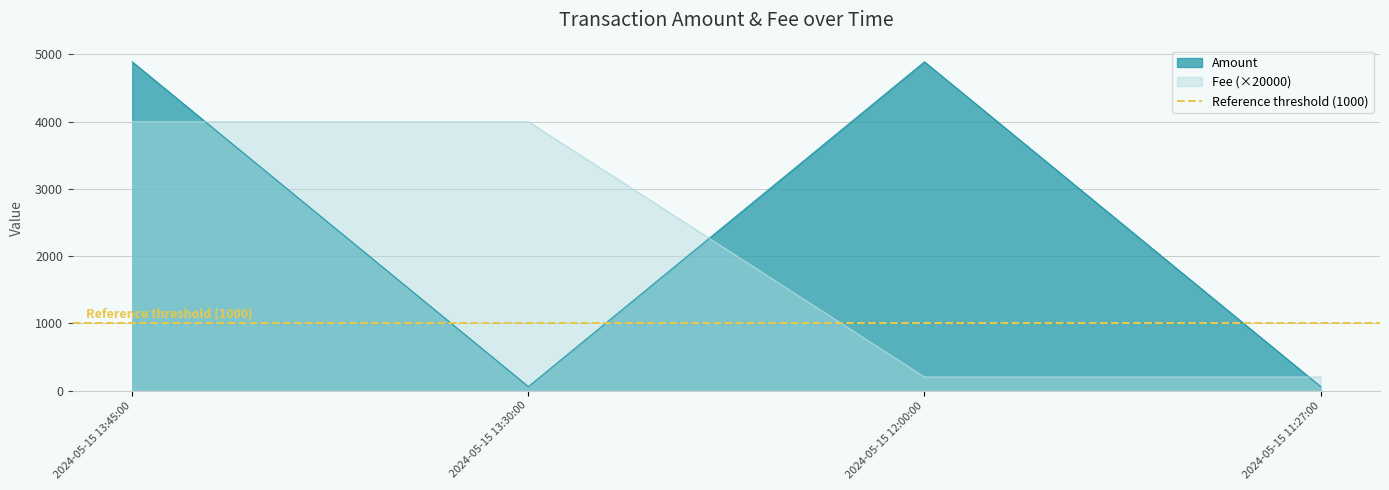

Which has a higher value, 2024-05-15 12:00:00 or 2024-05-15 13:45:00?

2024-05-15 12:00:00